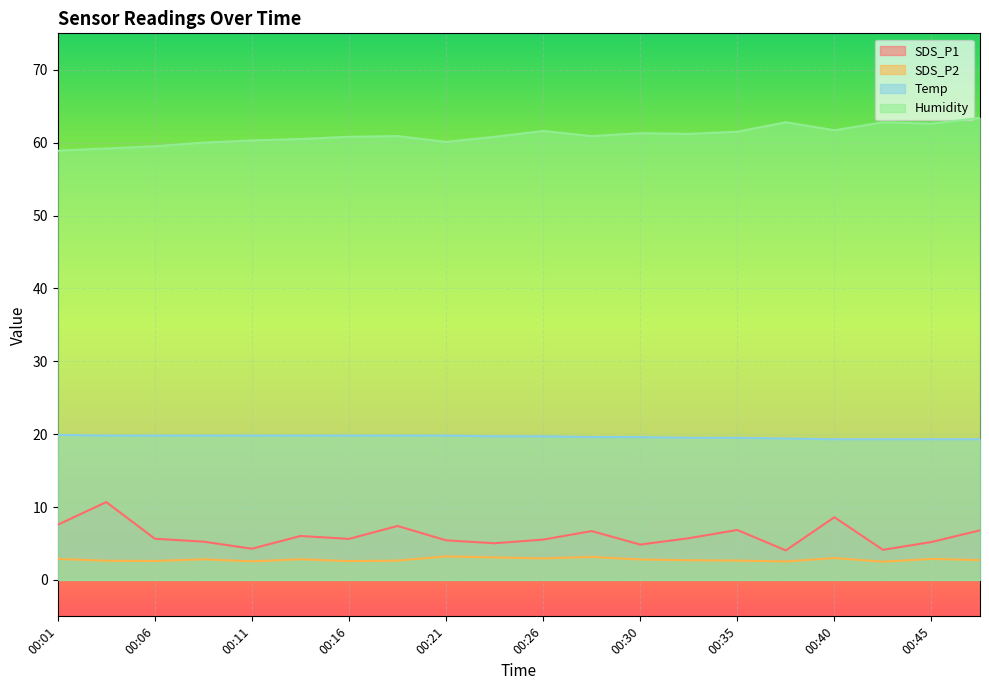

What is the sum of the Temp values at 00:01 and 00:43?

39.2